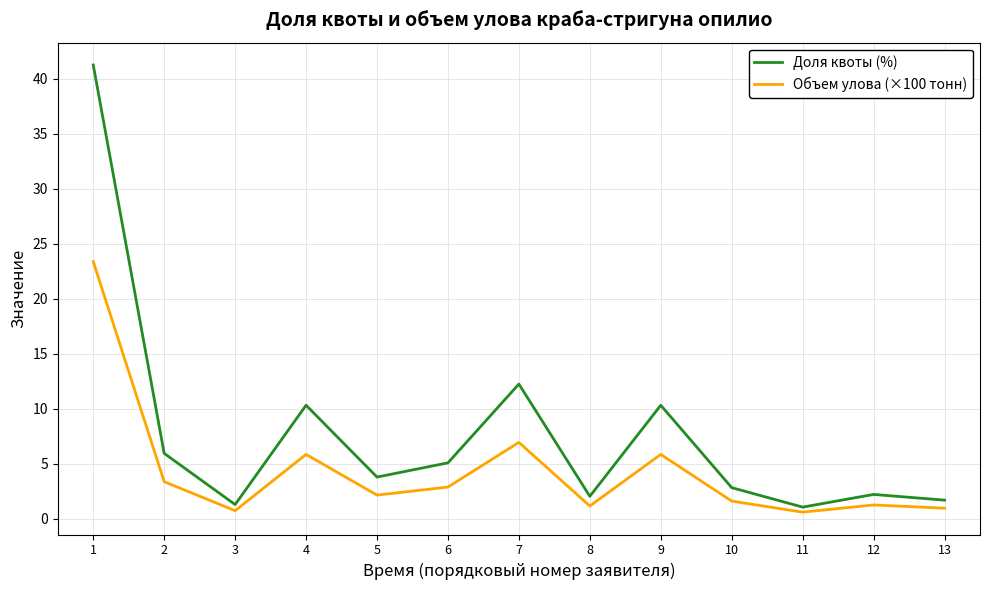

True or false: Доля квоты (%) and Объем улова (×100 тонн) cross at least once.

False